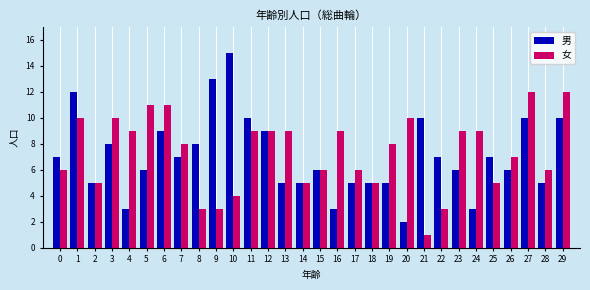

Read the 男 value at 26.

6